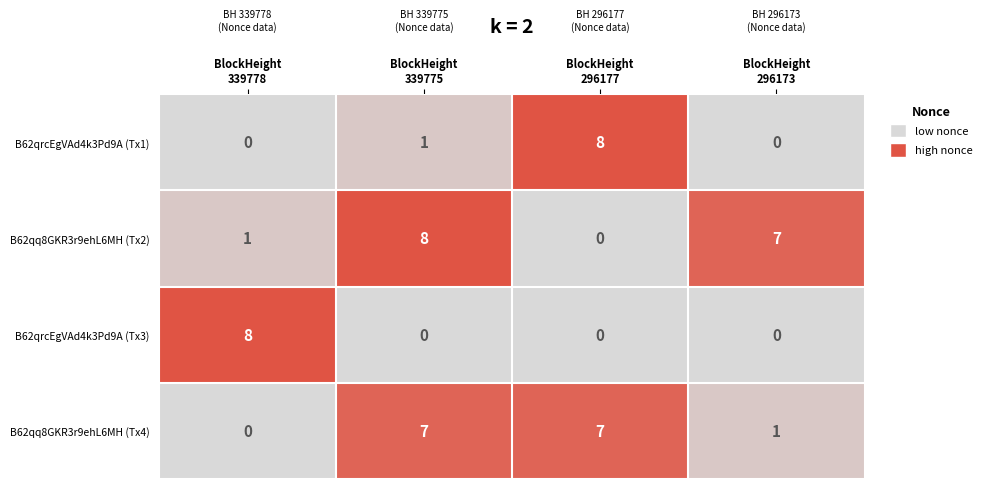

Reading right to left, extract all data points from this chart.

B62qrcEgVAd4k3Pd9A (Tx1): 0	8	1	0
B62qq8GKR3r9ehL6MH (Tx2): 7	0	8	1
B62qrcEgVAd4k3Pd9A (Tx3): 0	0	0	8
B62qq8GKR3r9ehL6MH (Tx4): 1	7	7	0